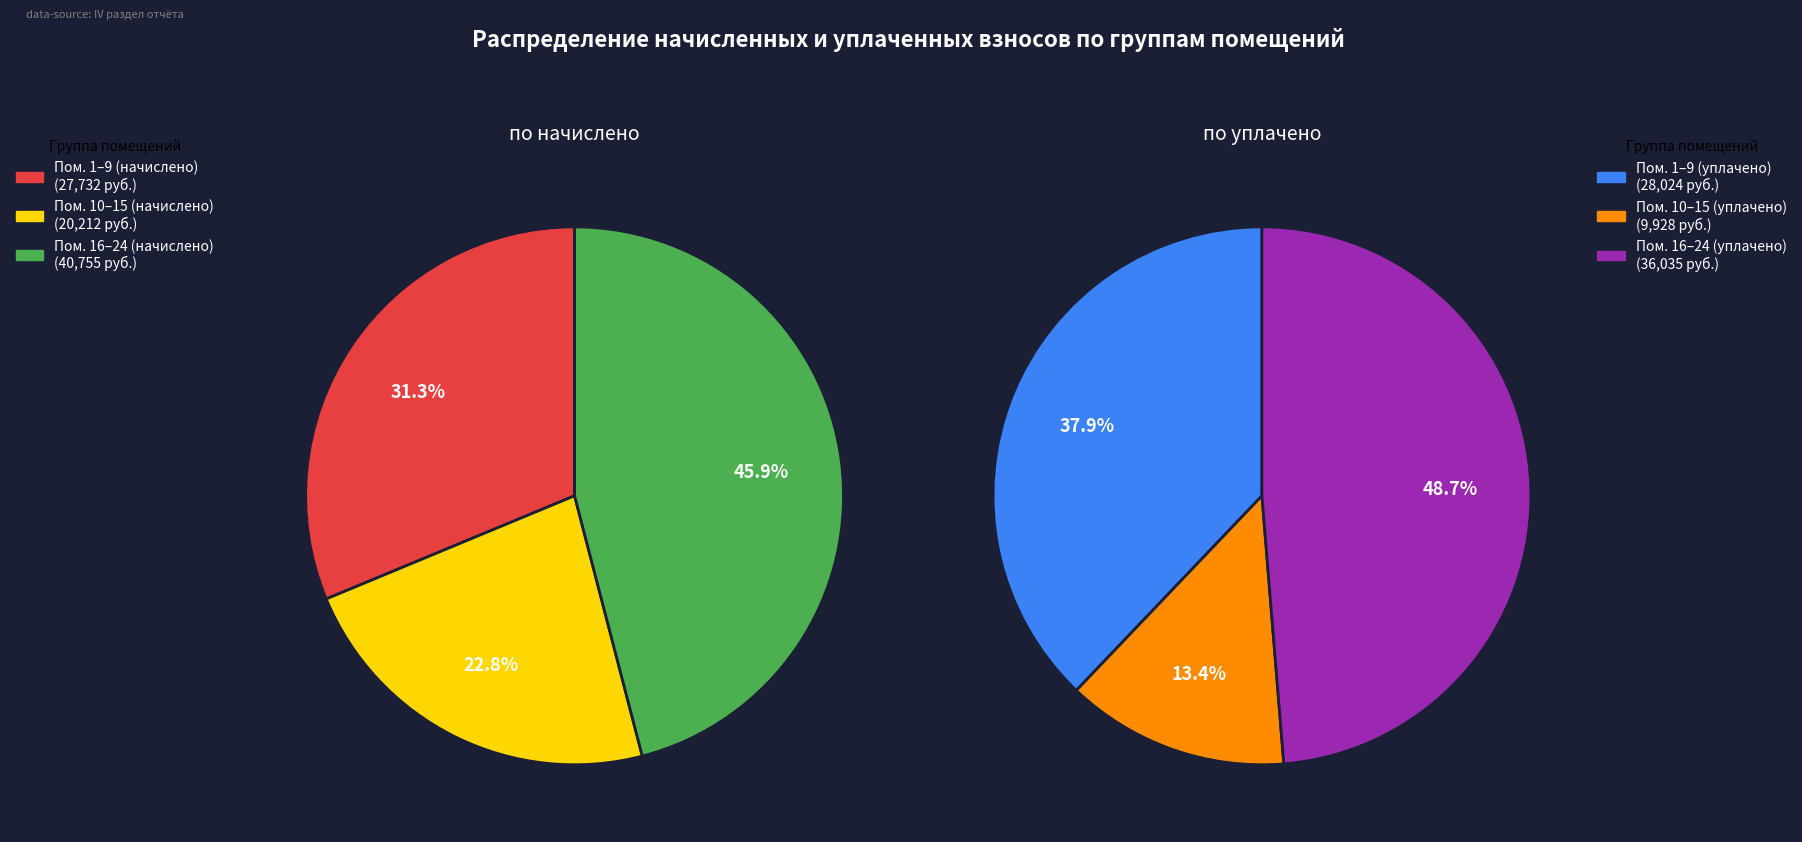

Which series has the widest spread of values?

уплачено